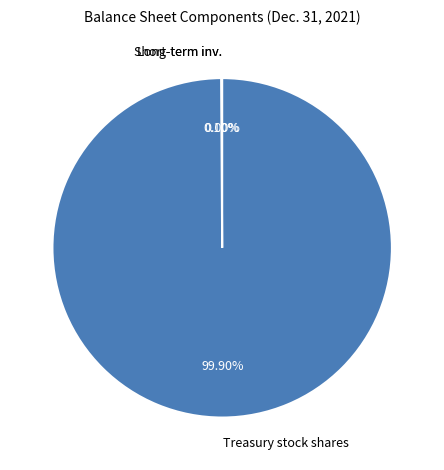

Which category accounts for the majority?

Treasury stock shares